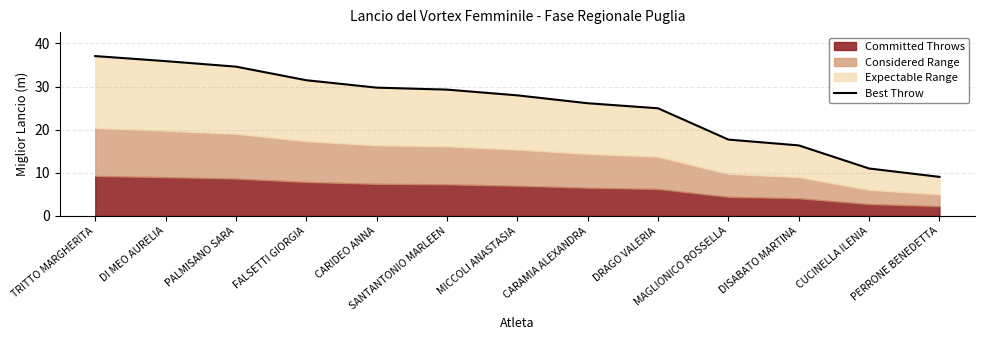

Reading left to right, what are all the values shown in this chart?

TRITTO MARGHERITA=37.1	DI MEO AURELIA=35.9	PALMISANO SARA=34.6	FALSETTI GIORGIA=31.5	CARIDEO ANNA=29.8	SANTANTONIO MARLEEN=29.3	MICCOLI ANASTASIA=28.0	CARAMIA ALEXANDRA=26.1	DRAGO VALERIA=25.0	MAGLIONICO ROSSELLA=17.7	DISABATO MARTINA=16.4	CUCINELLA ILENIA=11.0	PERRONE BENEDETTA=9.1